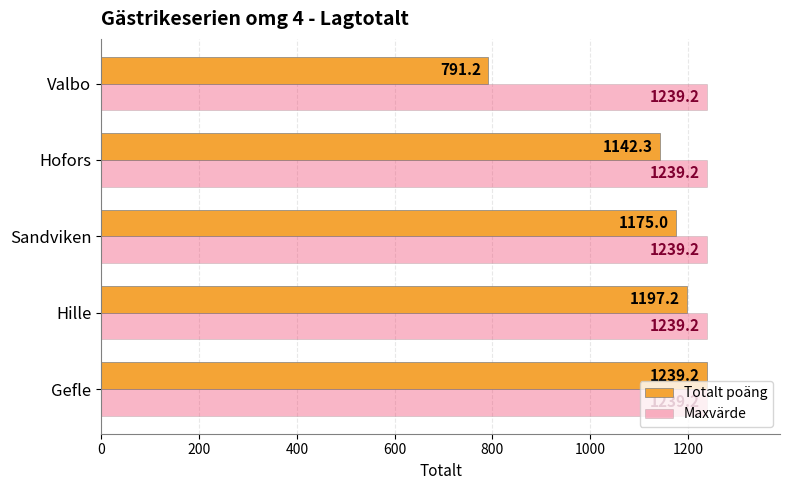

What is the highest value of the Maxvärde series?

1239.2